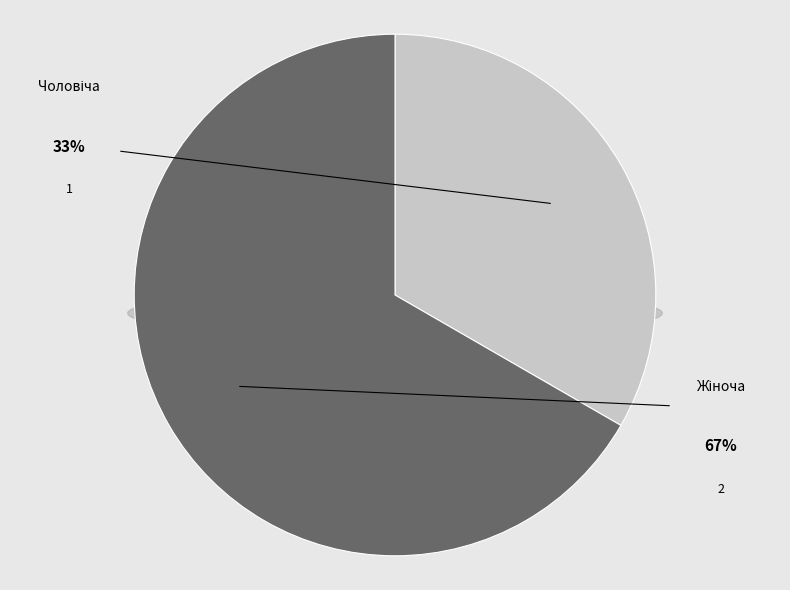

What is the change in value from Чоловіча to Жіноча?

+1